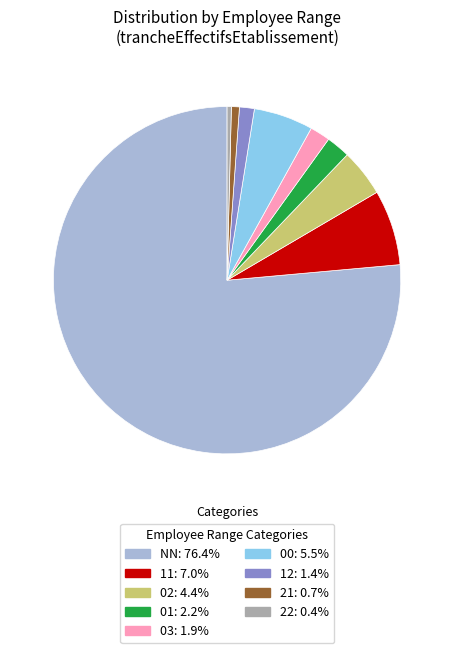

Which slice is the largest?

NN